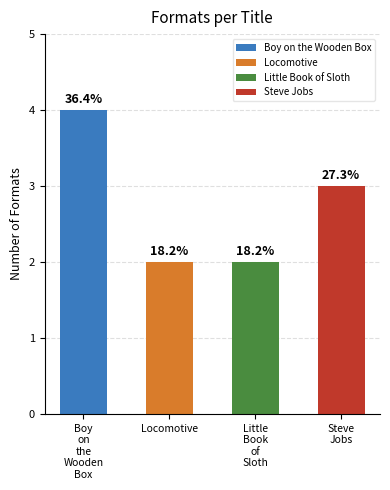

What is the difference between the second highest and second lowest values?

1